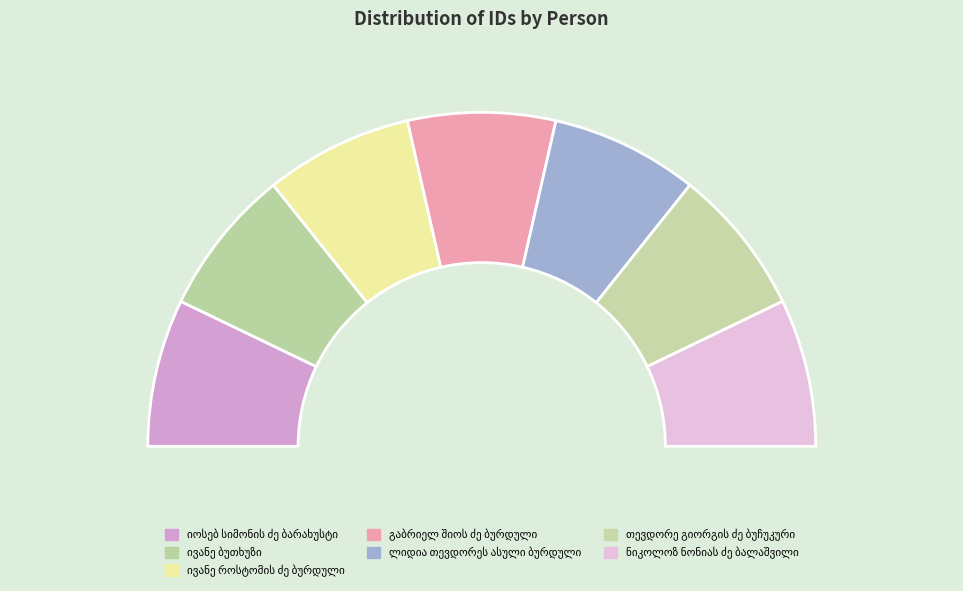

Is თევდორე გიორგის ძე ბუჩუკური the majority of the pie?

No